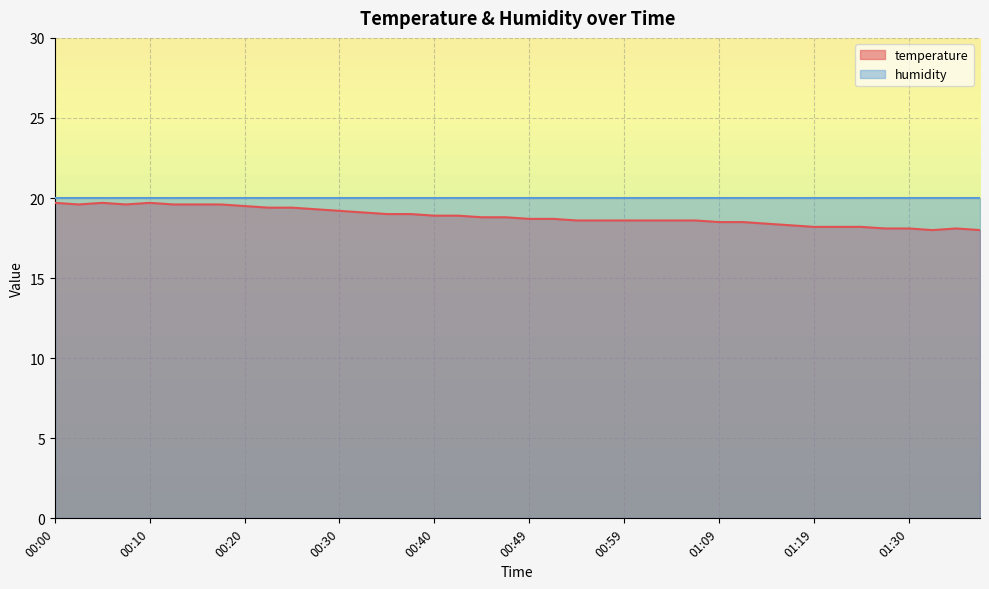

What is the change in value from 00:13 to 00:25?

-0.2